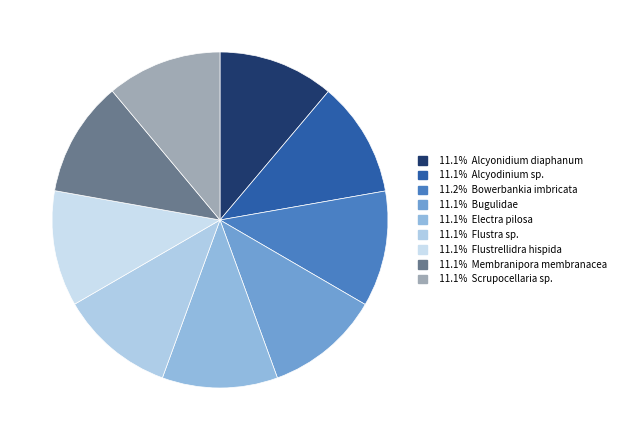

How many slices are in this pie chart?

9